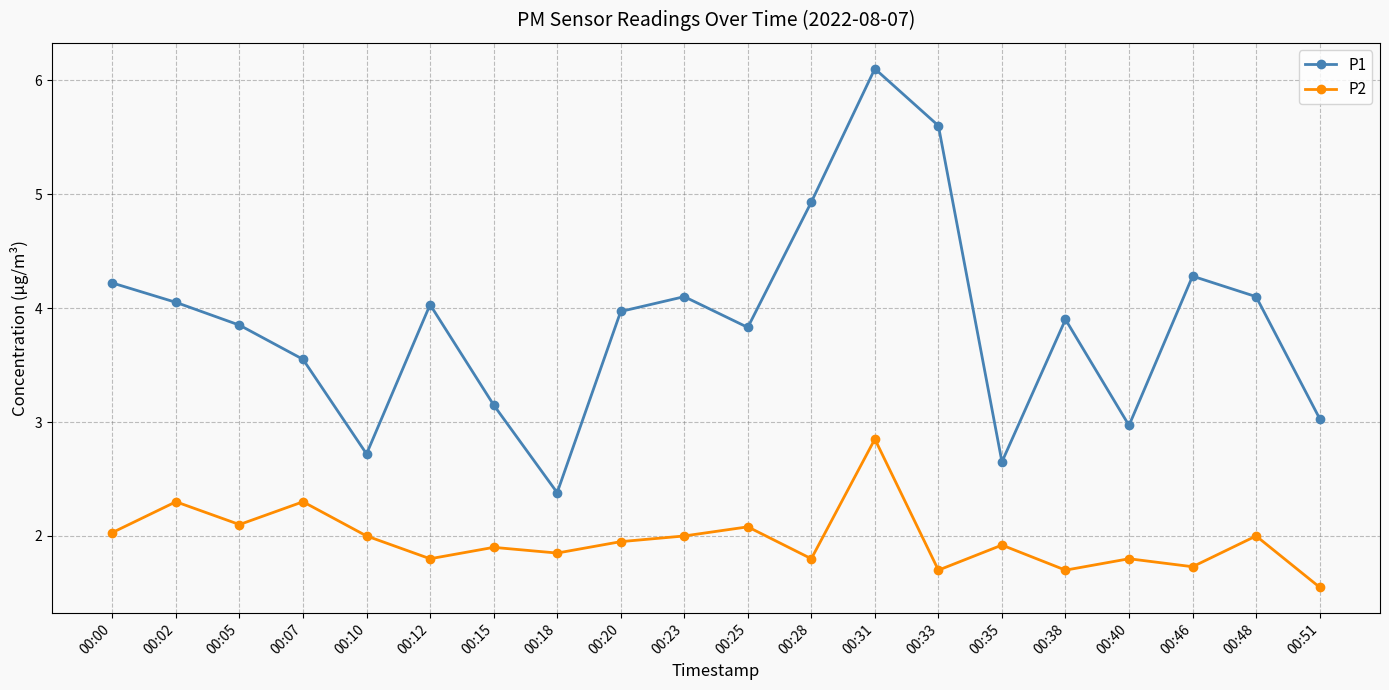

What is the smallest value displayed?

1.6